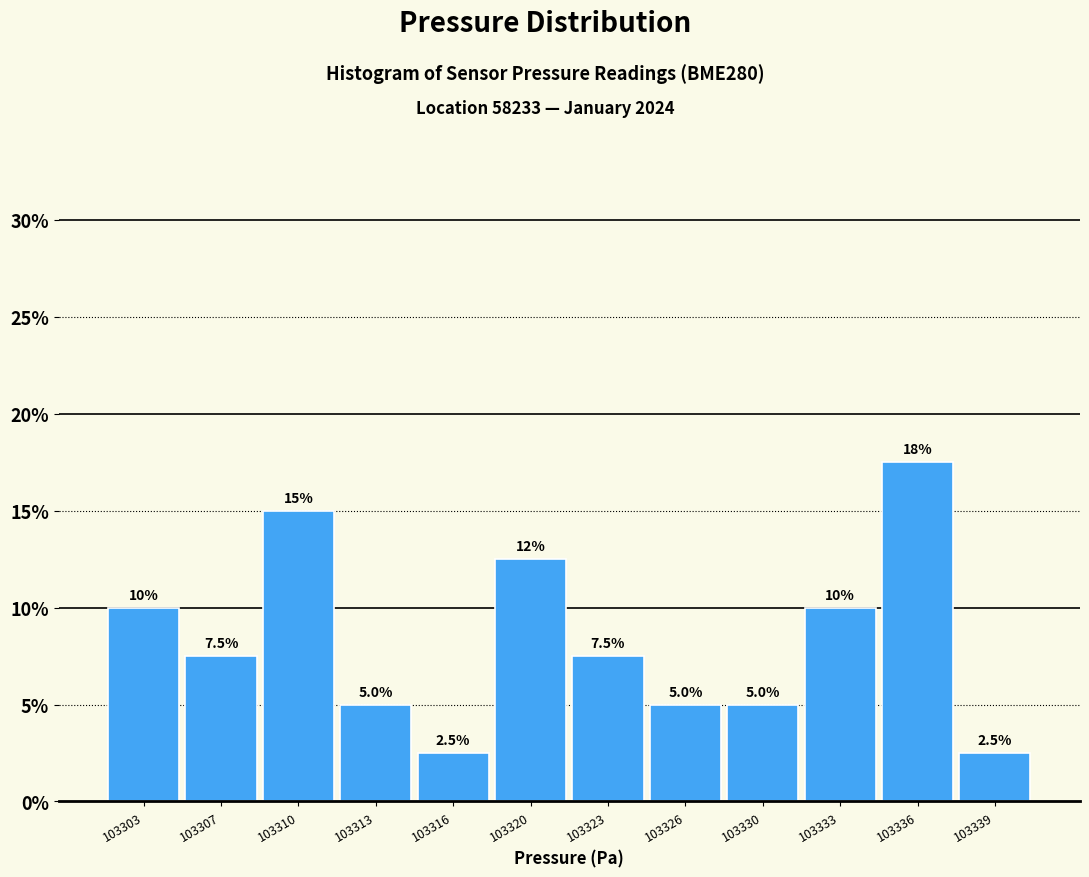

Reading right to left, list all the values displayed in this chart.

103339=2.5	103336=17.5	103333=10.0	103330=5.0	103326=5.0	103323=7.5	103320=12.5	103316=2.5	103313=5.0	103310=15.0	103307=7.5	103303=10.0